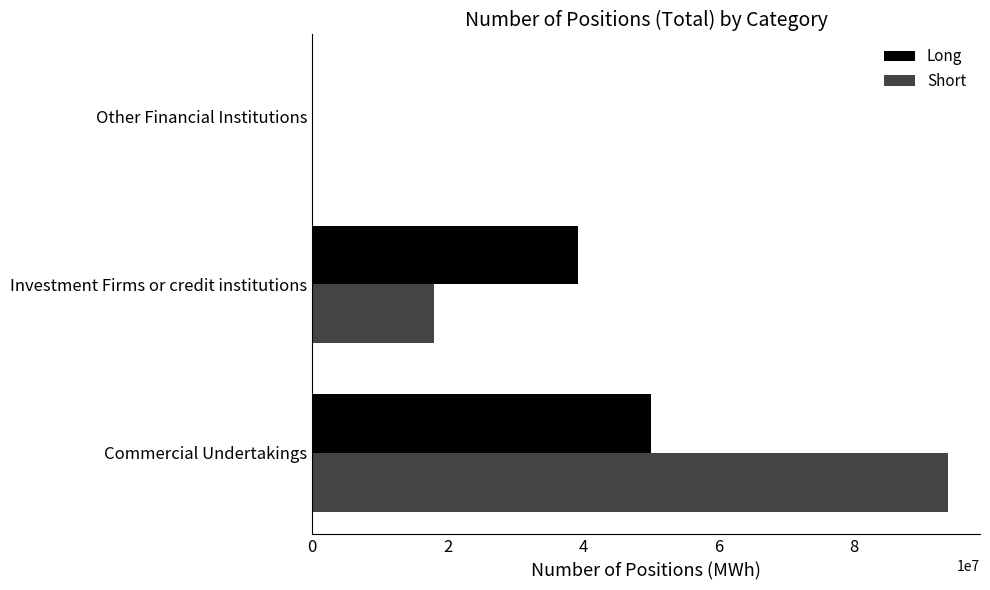

Which series has the widest spread of values?

Short